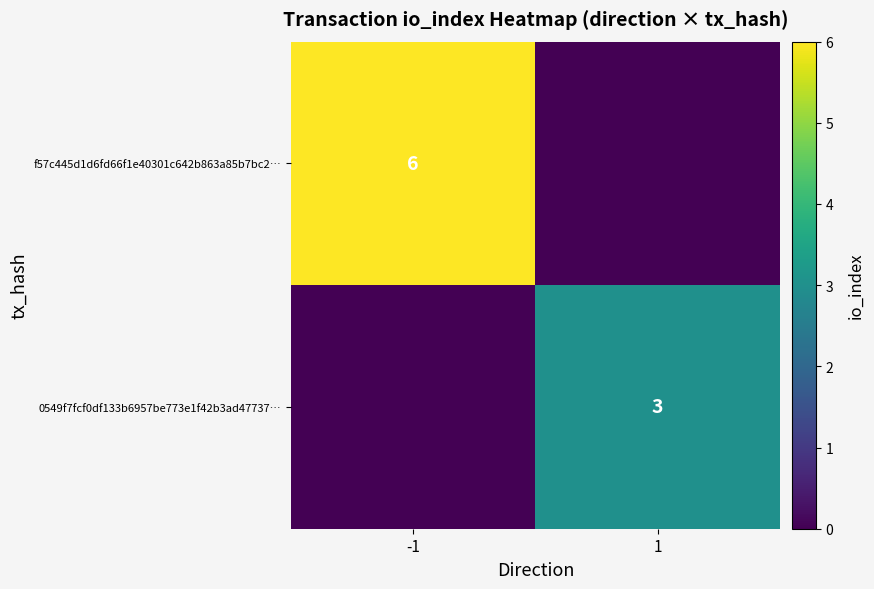

At which category is the sum across all series the highest?

-1